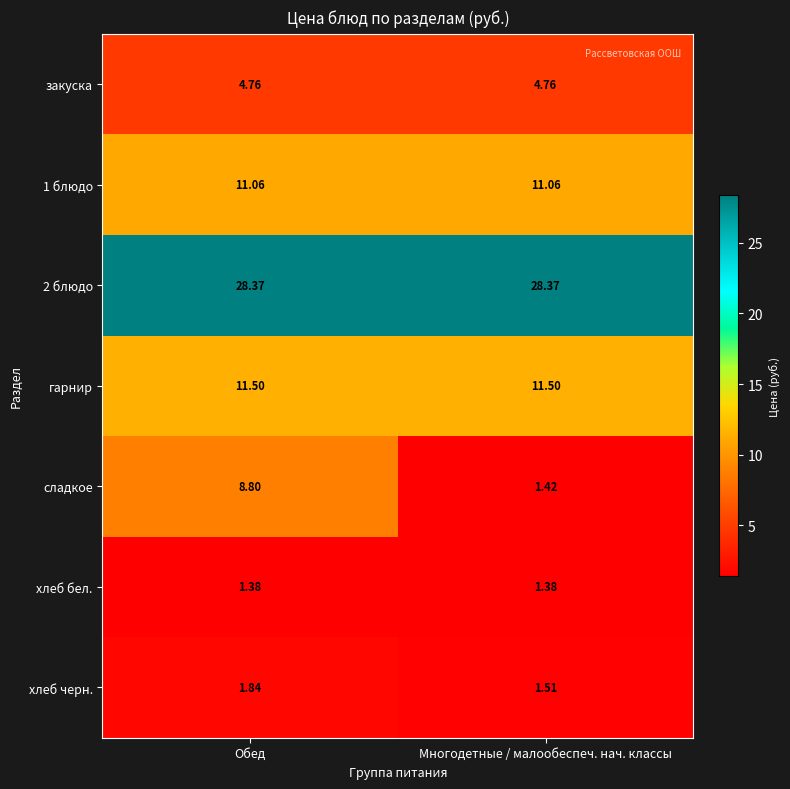

Which series changed the most between Обед and Многодетные / малообеспеч. нач. классы?

сладкое